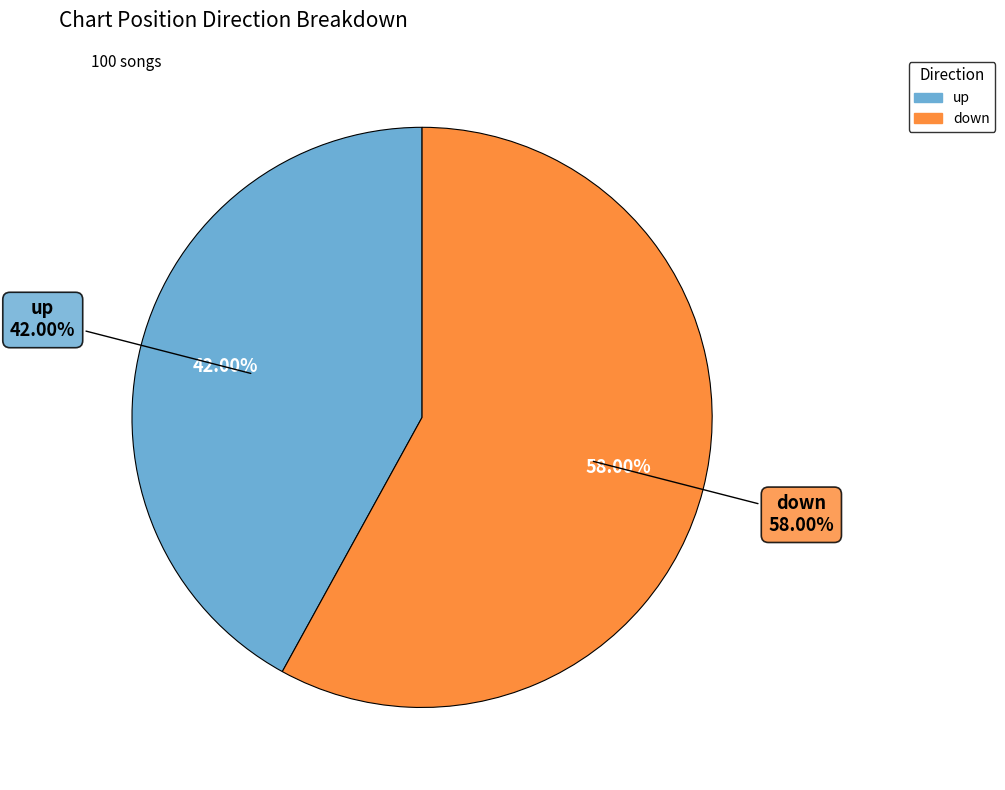

To the nearest percent, what portion does up represent?

42%